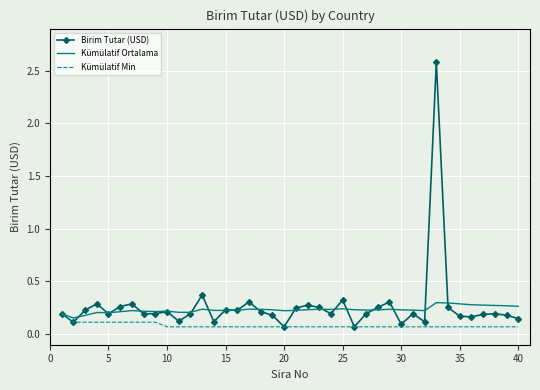

What is the maximum value shown in the chart?

2.6